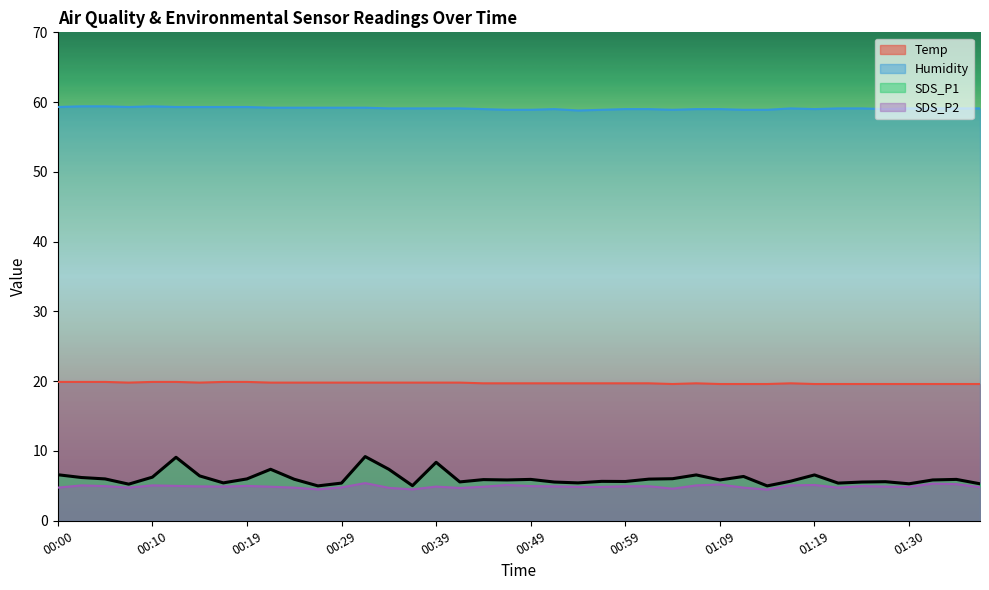

Reading left to right, extract all data points from this chart.

Temp: 00:00=19.9	00:02=19.9	00:05=19.9	00:07=19.8	00:10=19.9	00:12=19.9	00:14=19.8	00:17=19.9	00:19=19.9	00:22=19.8	00:24=19.8	00:27=19.8	00:29=19.8	00:32=19.8	00:34=19.8	00:37=19.8	00:39=19.8	00:41=19.8	00:44=19.7	00:47=19.7	00:49=19.7	00:52=19.7	00:54=19.7	00:57=19.7	00:59=19.7	01:02=19.7	01:04=19.6	01:06=19.7	01:09=19.6	01:11=19.6	01:14=19.6	01:16=19.7	01:19=19.6	01:21=19.6	01:24=19.6	01:27=19.6	01:30=19.6	01:32=19.6	01:35=19.6	01:37=19.6
Humidity: 00:00=59.3	00:02=59.4	00:05=59.4	00:07=59.3	00:10=59.4	00:12=59.3	00:14=59.3	00:17=59.3	00:19=59.3	00:22=59.2	00:24=59.2	00:27=59.2	00:29=59.2	00:32=59.2	00:34=59.1	00:37=59.1	00:39=59.1	00:41=59.1	00:44=59.0	00:47=58.9	00:49=58.9	00:52=59.0	00:54=58.8	00:57=58.9	00:59=59.0	01:02=59.0	01:04=58.9	01:06=59.0	01:09=59.0	01:11=58.9	01:14=58.9	01:16=59.1	01:19=59.0	01:21=59.1	01:24=59.1	01:27=59.0	01:30=59.1	01:32=59.1	01:35=59.1	01:37=59.1
SDS_P1: 00:00=6.6	00:02=6.2	00:05=6.0	00:07=5.2	00:10=6.2	00:12=9.1	00:14=6.4	00:17=5.4	00:19=6.0	00:22=7.4	00:24=6.0	00:27=5.0	00:29=5.4	00:32=9.2	00:34=7.4	00:37=5.0	00:39=8.4	00:41=5.6	00:44=5.9	00:47=5.8	00:49=5.9	00:52=5.5	00:54=5.4	00:57=5.7	00:59=5.6	01:02=6.0	01:04=6.0	01:06=6.6	01:09=5.8	01:11=6.3	01:14=5.0	01:16=5.7	01:19=6.6	01:21=5.4	01:24=5.5	01:27=5.6	01:30=5.3	01:32=5.8	01:35=5.9	01:37=5.3
SDS_P2: 00:00=4.8	00:02=5.1	00:05=5.0	00:07=4.8	00:10=5.1	00:12=5.0	00:14=4.9	00:17=4.9	00:19=5.0	00:22=4.9	00:24=4.8	00:27=4.5	00:29=4.8	00:32=5.4	00:34=4.7	00:37=4.5	00:39=4.9	00:41=4.7	00:44=4.9	00:47=5.1	00:49=5.0	00:52=4.9	00:54=4.8	00:57=4.8	00:59=5.0	01:02=5.0	01:04=4.6	01:06=5.1	01:09=5.2	01:11=4.8	01:14=4.5	01:16=5.1	01:19=5.1	01:21=4.8	01:24=5.0	01:27=4.9	01:30=4.8	01:32=5.3	01:35=5.2	01:37=4.8